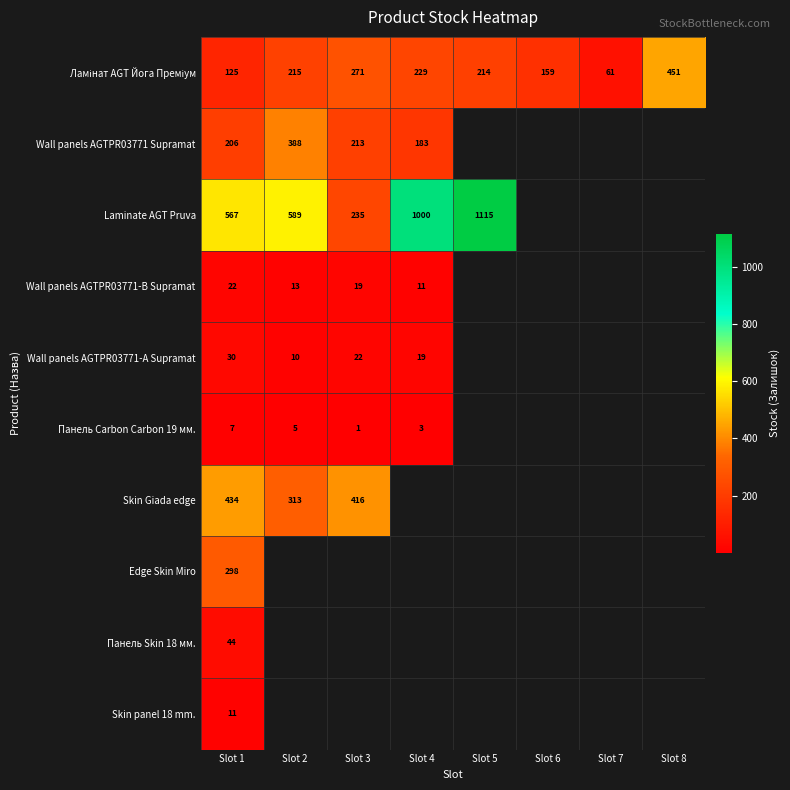

Count the number of categories in the chart.

8